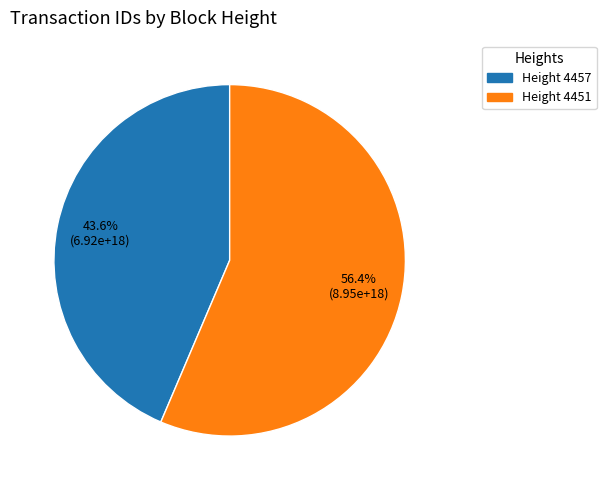

Does any single category account for the majority?

Yes